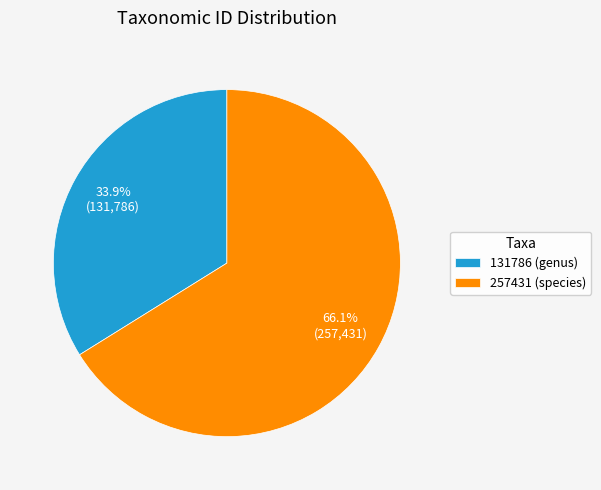

To the nearest percent, what is the average slice percentage?

50%